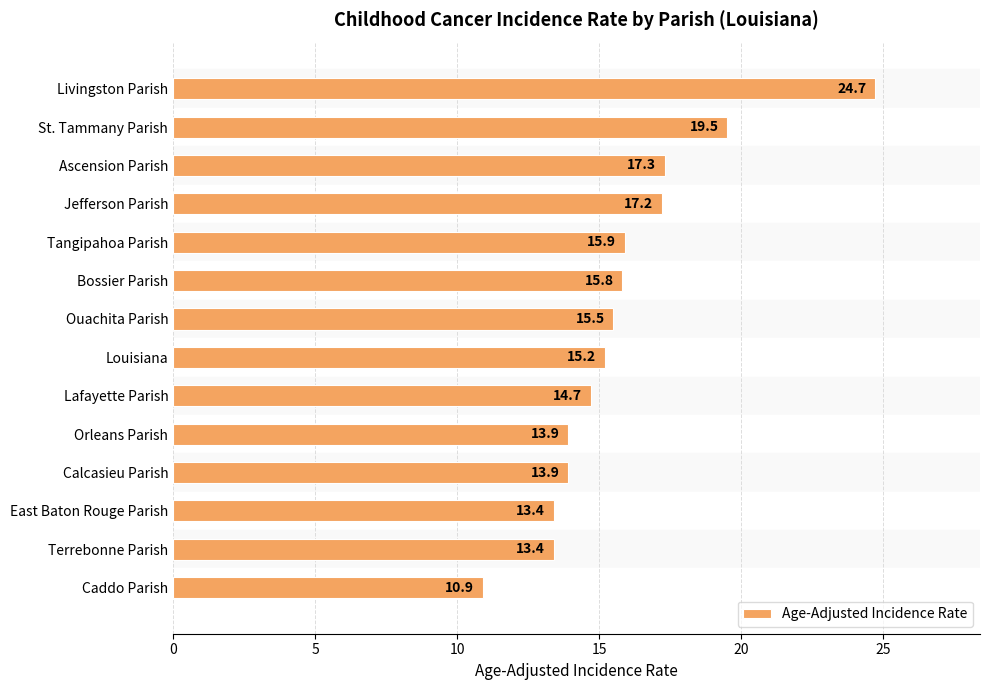

What position from the top is Lafayette Parish?

9